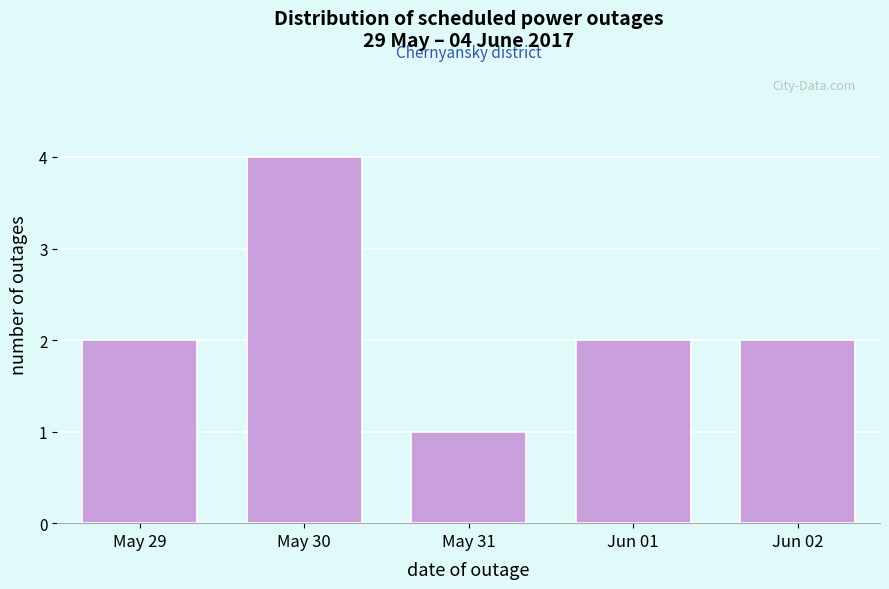

Reading left to right, extract all data points from this chart.

2	4	1	2	2